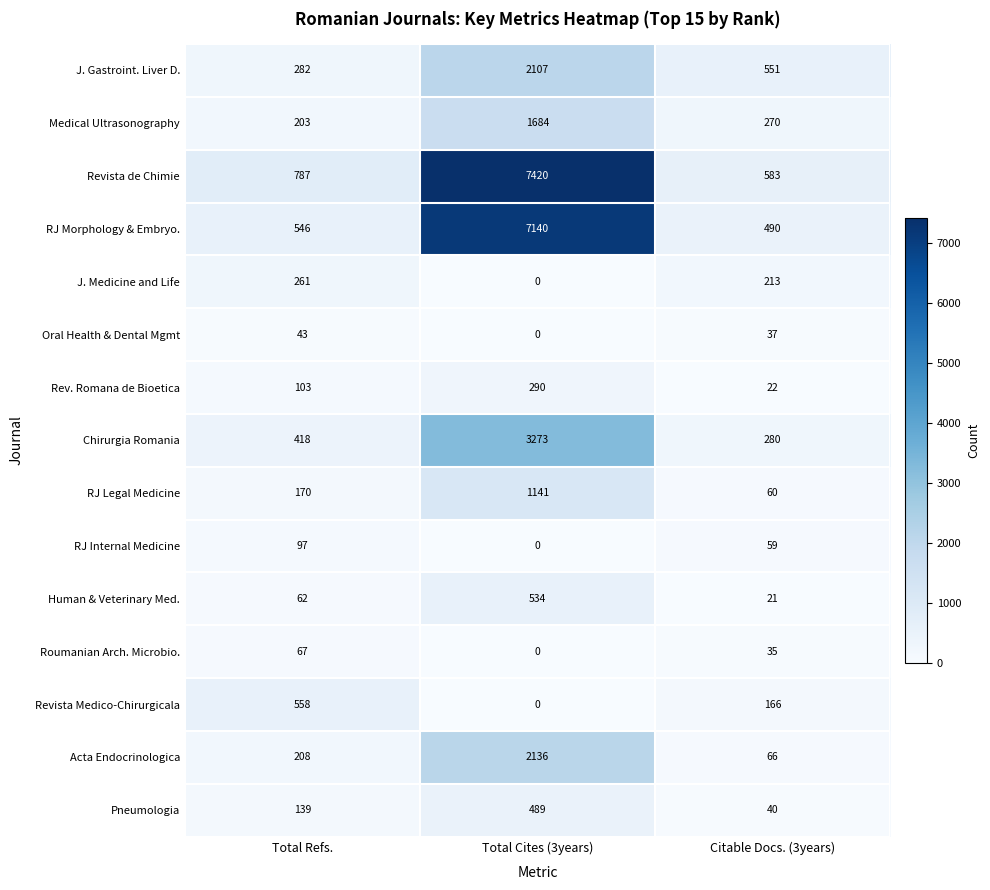

Which category has the highest value in the Roumanian Arch. Microbio. series?

Total Refs.